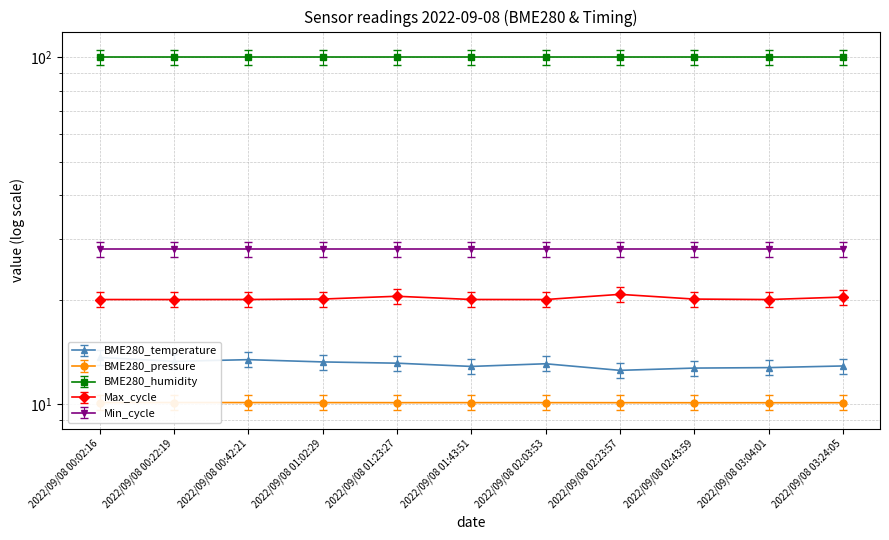

Reading left to right, what are all the values shown in this chart?

BME280_temperature: 2022/09/08 00:02:16=13.6	2022/09/08 00:22:19=13.3	2022/09/08 00:42:21=13.4	2022/09/08 01:02:29=13.2	2022/09/08 01:23:27=13.1	2022/09/08 01:43:51=12.8	2022/09/08 02:03:53=13.1	2022/09/08 02:23:57=12.5	2022/09/08 02:43:59=12.7	2022/09/08 03:04:01=12.8	2022/09/08 03:24:05=12.9
BME280_pressure: 2022/09/08 00:02:16=10.6	2022/09/08 00:22:19=10.6	2022/09/08 00:42:21=10.6	2022/09/08 01:02:29=10.6	2022/09/08 01:23:27=10.6	2022/09/08 01:43:51=10.6	2022/09/08 02:03:53=10.6	2022/09/08 02:23:57=10.6	2022/09/08 02:43:59=10.6	2022/09/08 03:04:01=10.6	2022/09/08 03:24:05=10.6
Max_cycle: 2022/09/08 00:02:16=21.0	2022/09/08 00:22:19=21.0	2022/09/08 00:42:21=21.0	2022/09/08 01:02:29=21.1	2022/09/08 01:23:27=21.5	2022/09/08 01:43:51=21.0	2022/09/08 02:03:53=21.0	2022/09/08 02:23:57=21.8	2022/09/08 02:43:59=21.1	2022/09/08 03:04:01=21.0	2022/09/08 03:24:05=21.4